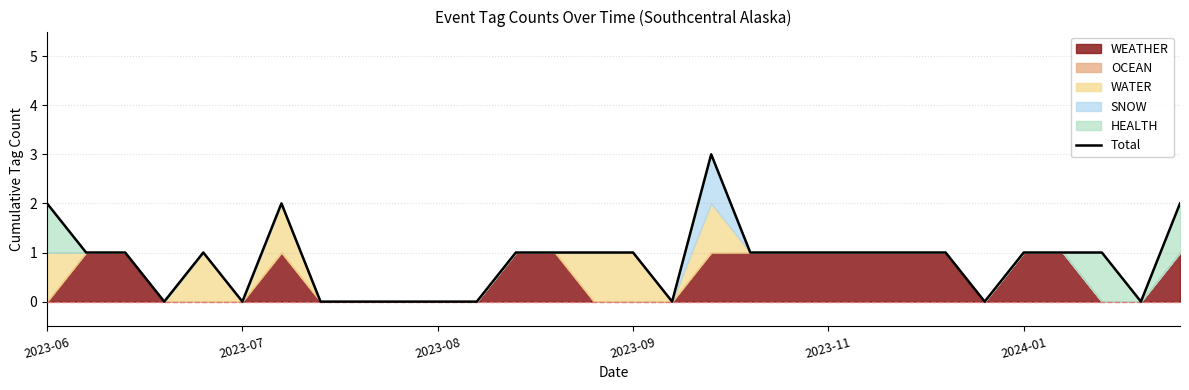

How many values are above zero?

20